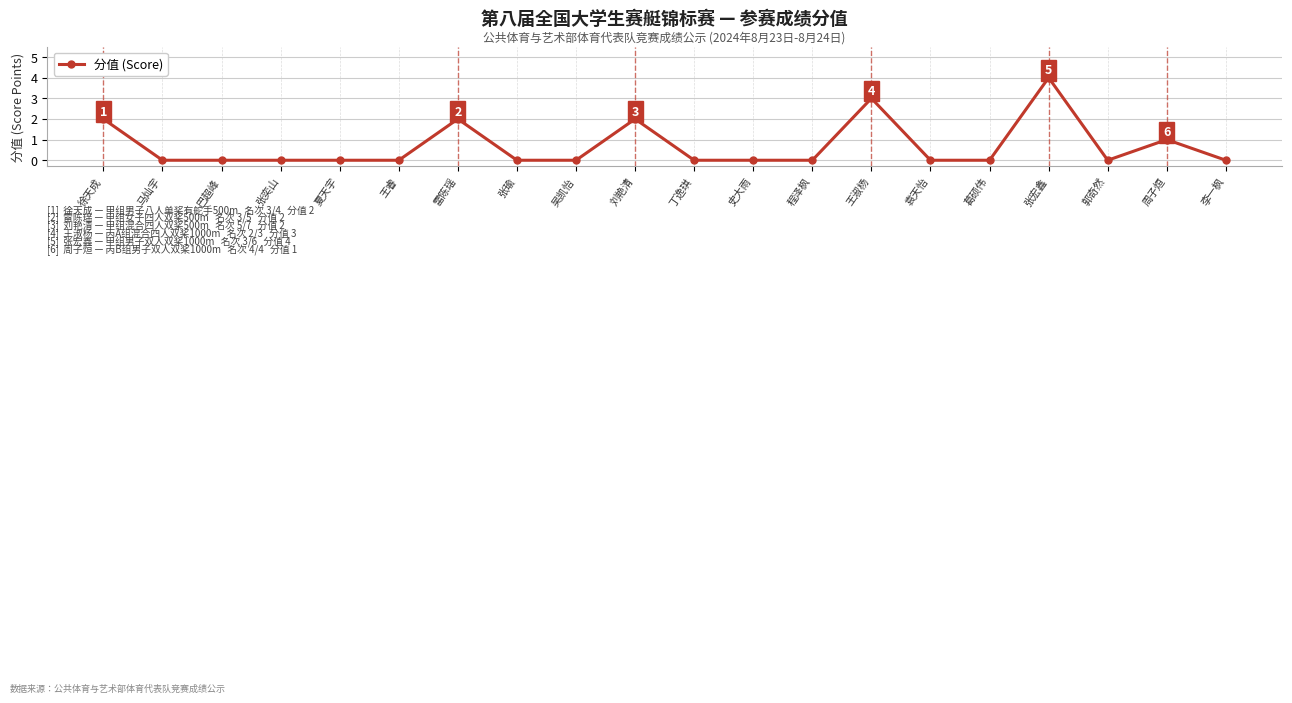

What is the value of the 7th point from the left?

2